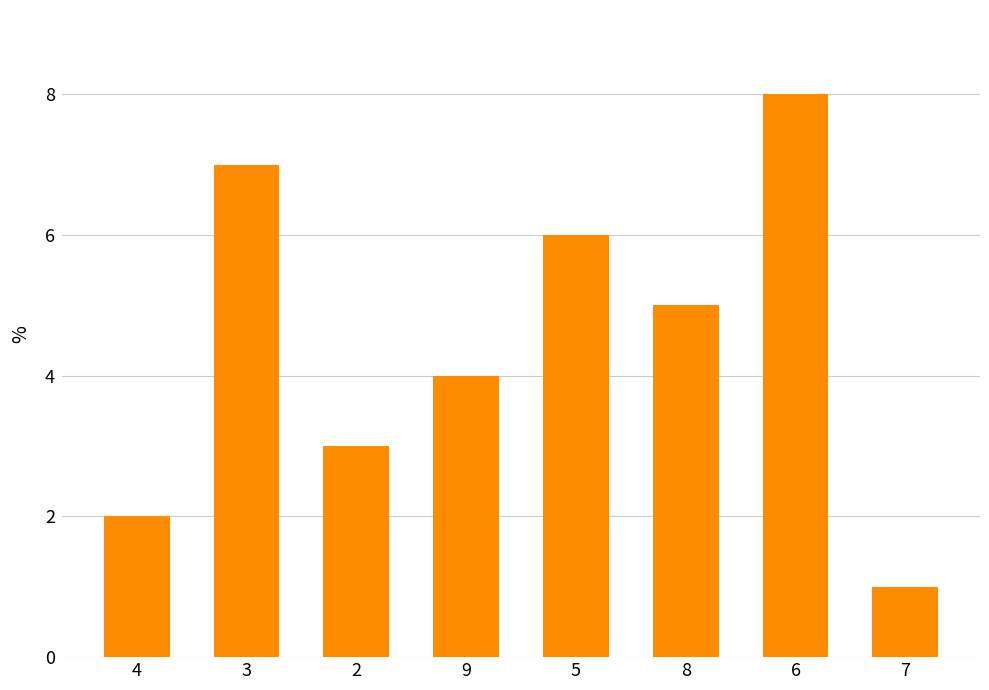

List the labels in order of value, largest first.

6, 3, 5, 8, 9, 2, 4, 7